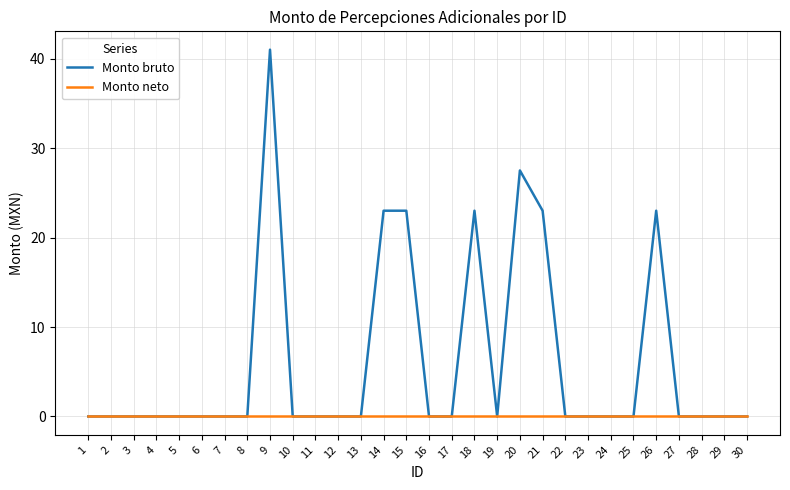

How many lines are shown in the chart?

2